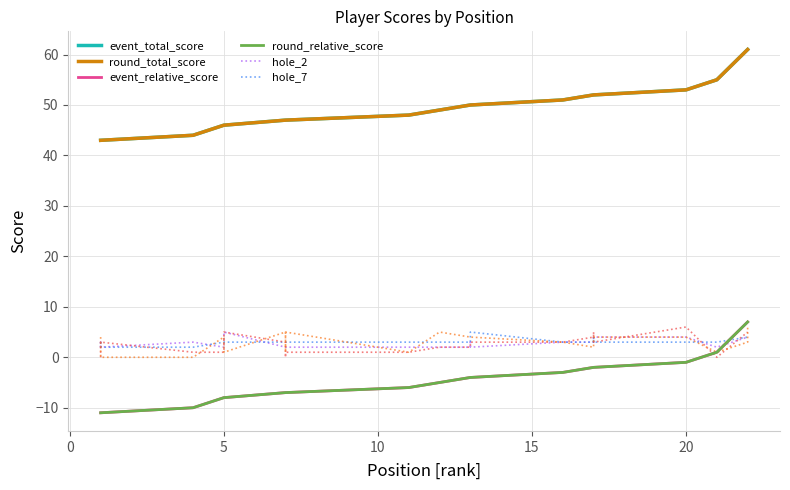

Reading left to right, extract all data points from this chart.

event_total_score: 43	43	43	44	46	46	47	47	47	47	48	49	50	50	50	51	52	52	52	53	55	61	61
round_total_score: 43	43	43	44	46	46	47	47	47	47	48	49	50	50	50	51	52	52	52	53	55	61	61
event_relative_score: -11	-11	-11	-10	-8	-8	-7	-7	-7	-7	-6	-5	-4	-4	-4	-3	-2	-2	-2	-1	1	7	7
round_relative_score: -11	-11	-11	-10	-8	-8	-7	-7	-7	-7	-6	-5	-4	-4	-4	-3	-2	-2	-2	-1	1	7	7
hole_2: 2	3	2	3	2	5	2	2	2	2	2	2	2	3	2	3	3	4	4	4	2	4	4
hole_7: 3	2	2	2	3	3	3	3	3	3	3	3	3	3	5	3	3	4	3	3	3	4	4